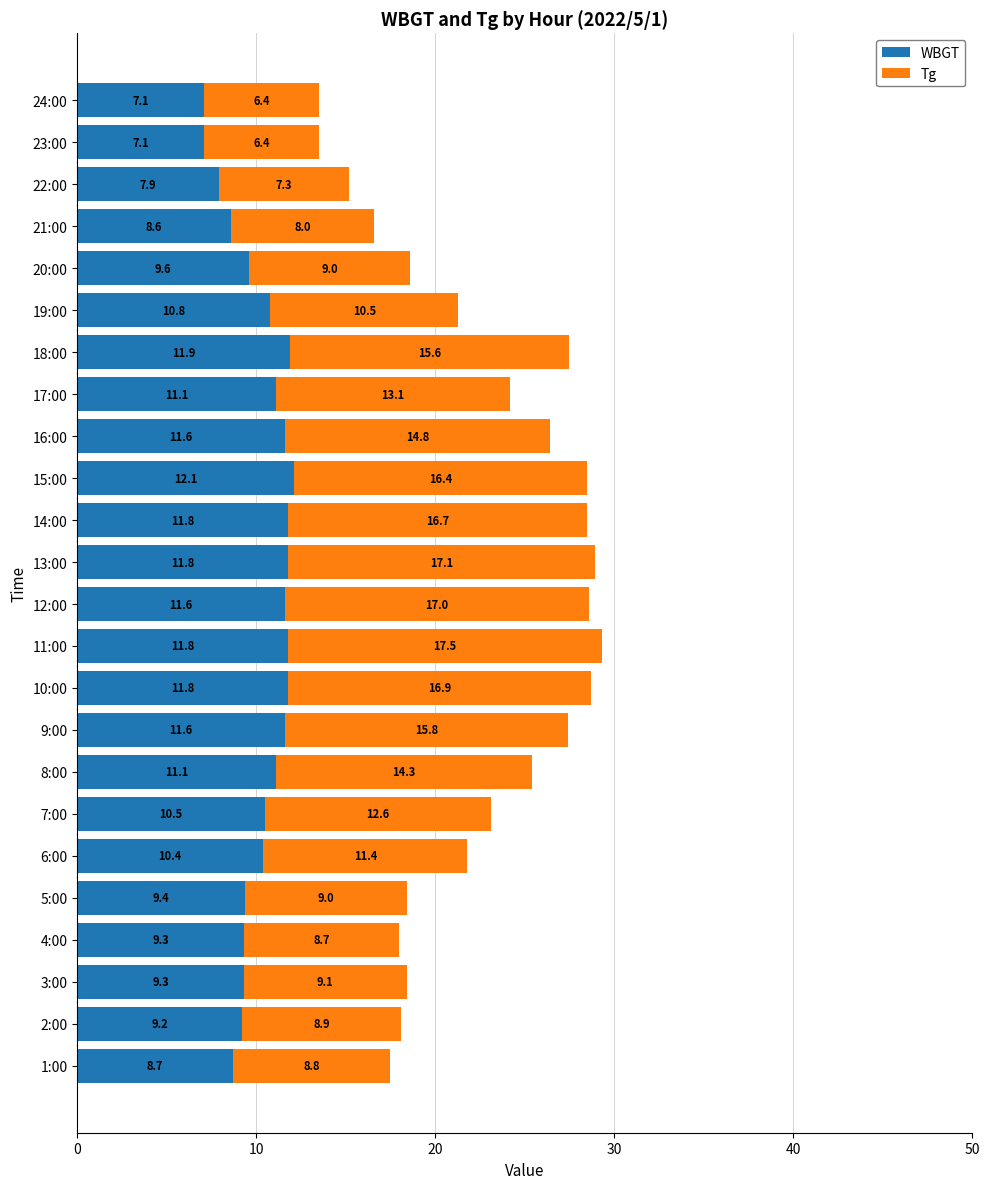

What is the difference between the maximum and minimum values in the WBGT series?

5.0